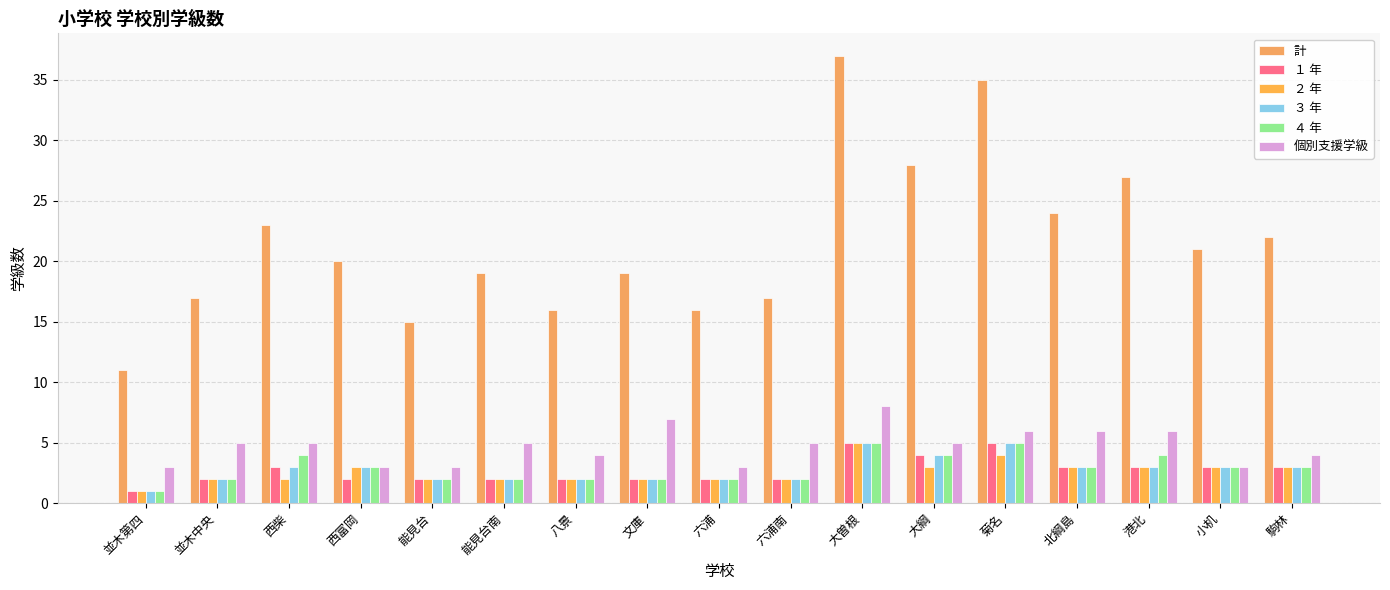

List the labels in order of ３ 年 value, largest first.

大曽根, 菊名, 大綱, 西柴, 西富岡, 北綱島, 港北, 小机, 駒林, 並木中央, 能見台, 能見台南, 八景, 文庫, 六浦, 六浦南, 並木第四